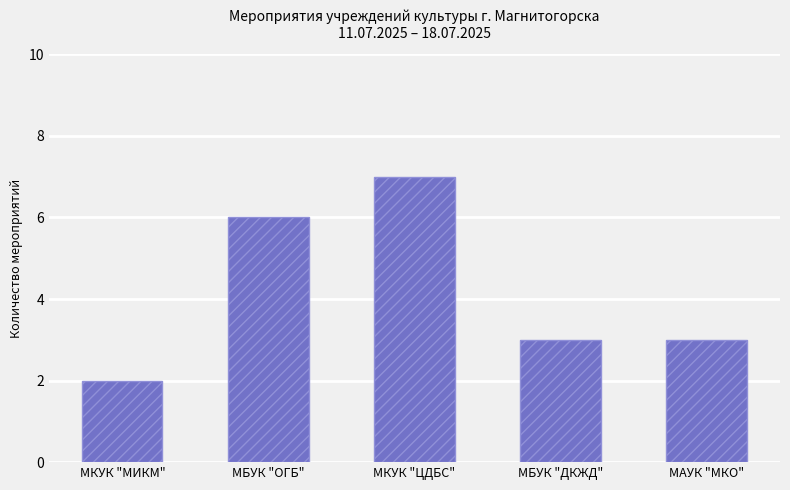

Are the bars grouped side by side (vs. stacked)?

No